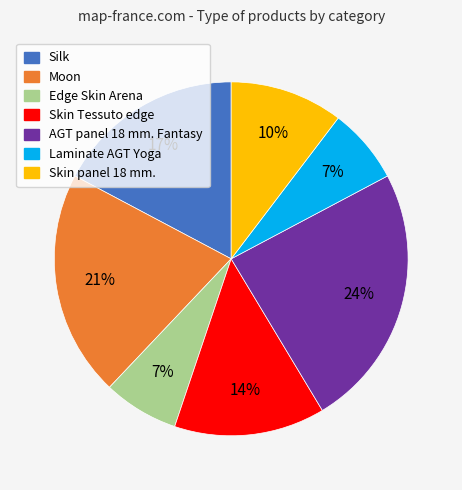

To the nearest percent, what is the difference between the AGT panel 18 mm. Fantasy and Edge Skin Arena slice percentages?

17%